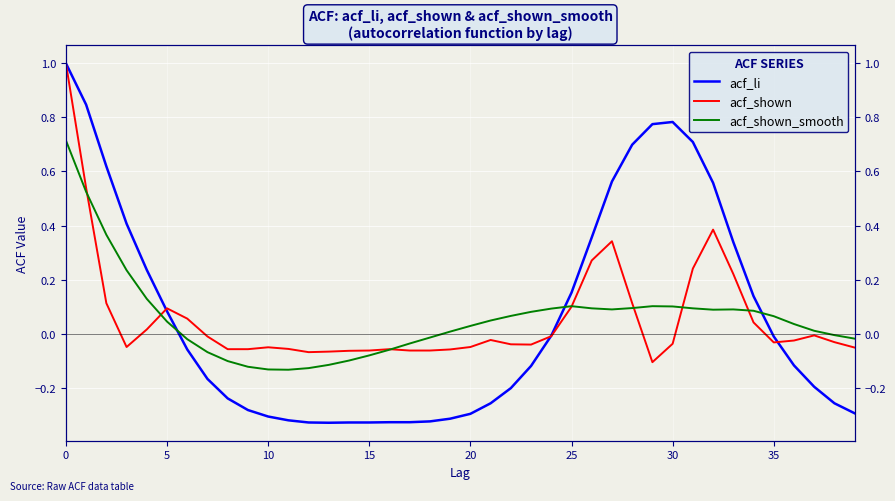

What is the smallest value displayed?

-0.3